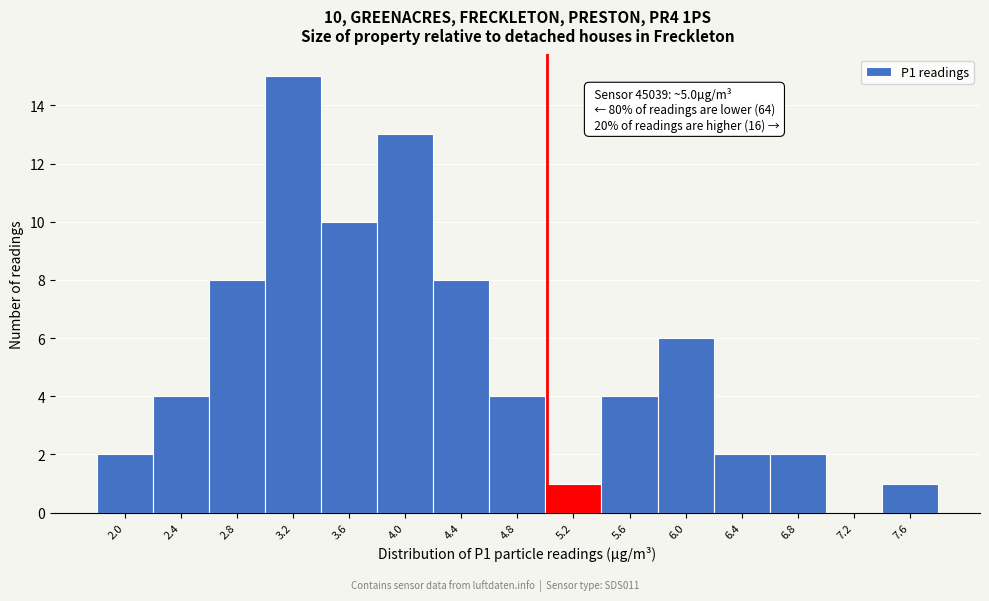

Which range on the x-axis has the tallest bar?

3.0 to 3.4